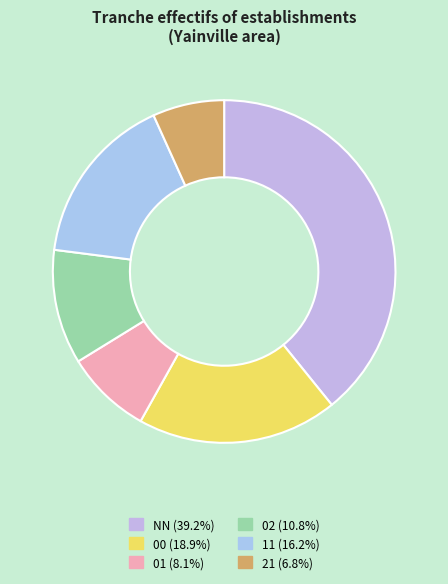

Is the sum of 00 and 02 greater than half?

No